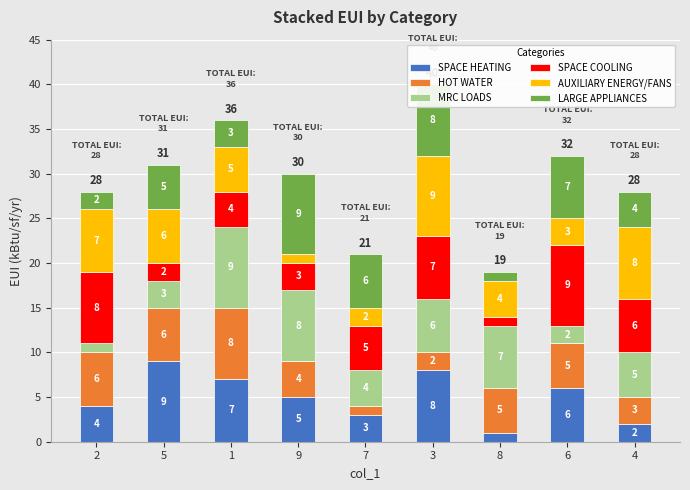

At which category is the sum across all series the highest?

3